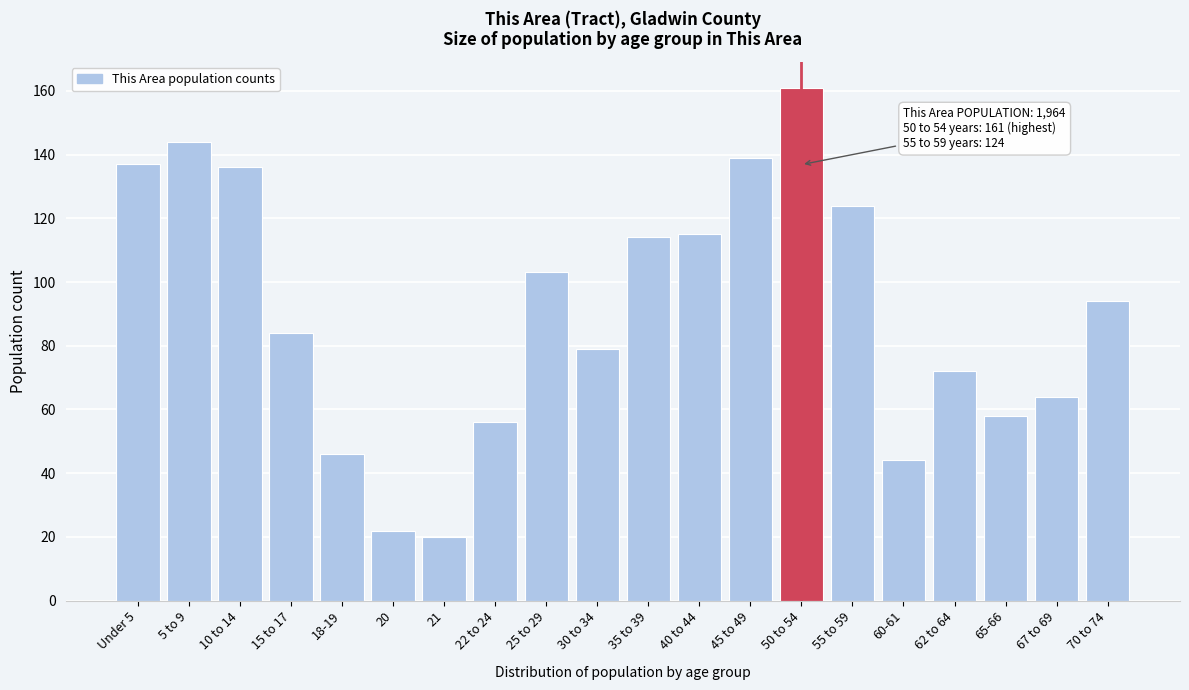

Reading left to right, transcribe all the data shown in this chart.

137	144	136	84	46	22	20	56	103	79	114	115	139	161	124	44	72	58	64	94